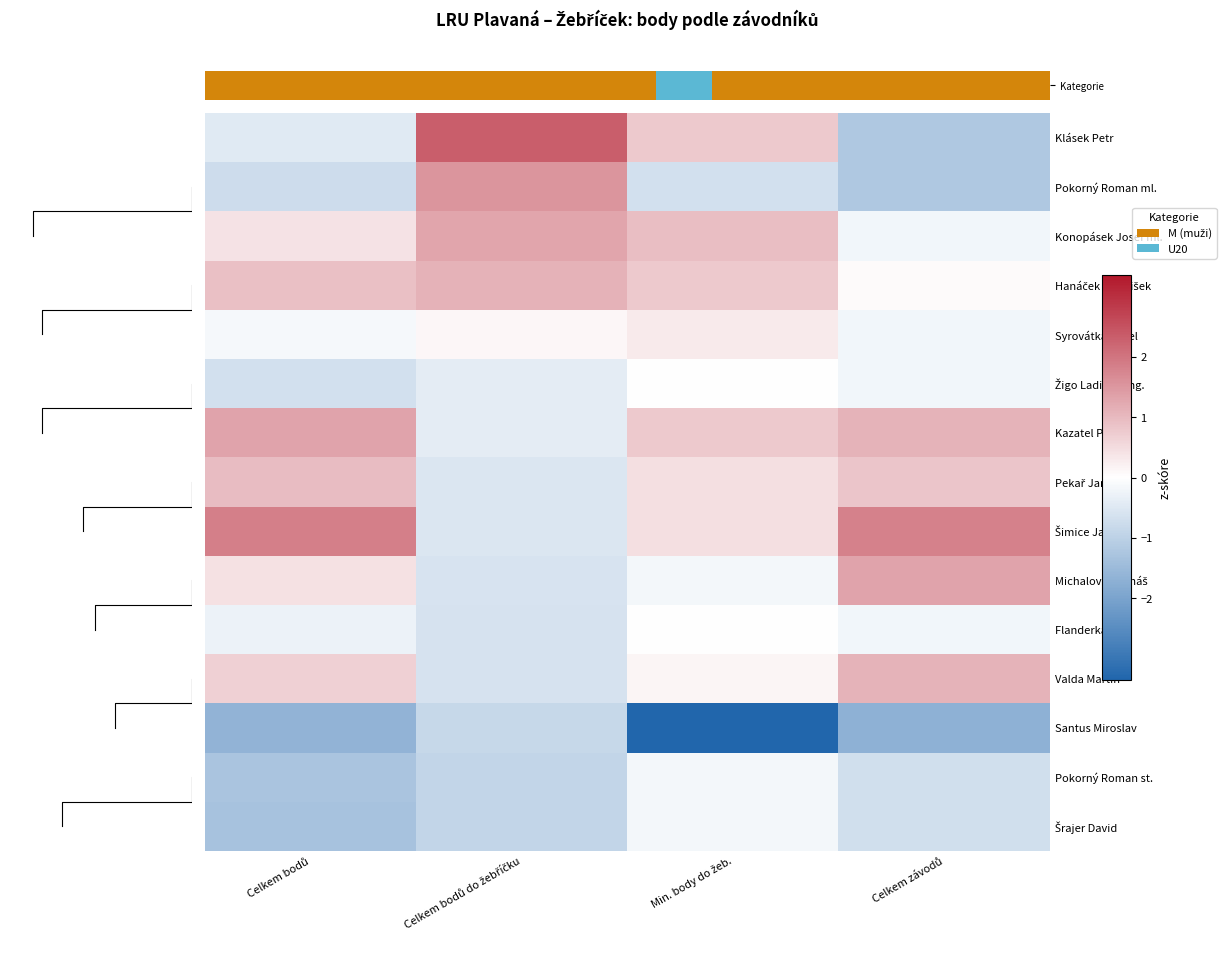

At which category does the chart reach its minimum across all series?

Min. body do žeb.